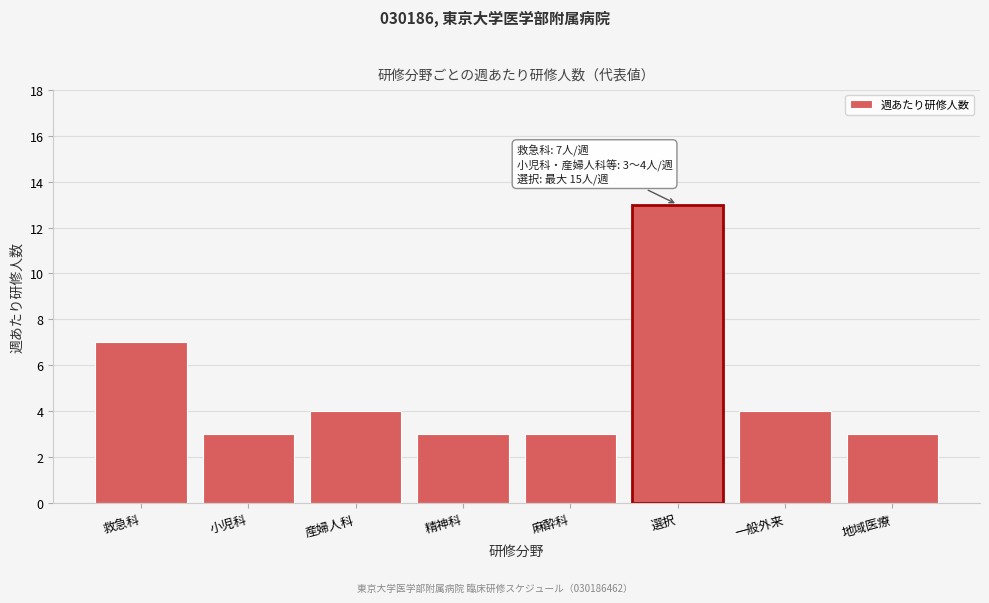

Reading left to right, extract all data points from this chart.

7	3	4	3	3	13	4	3